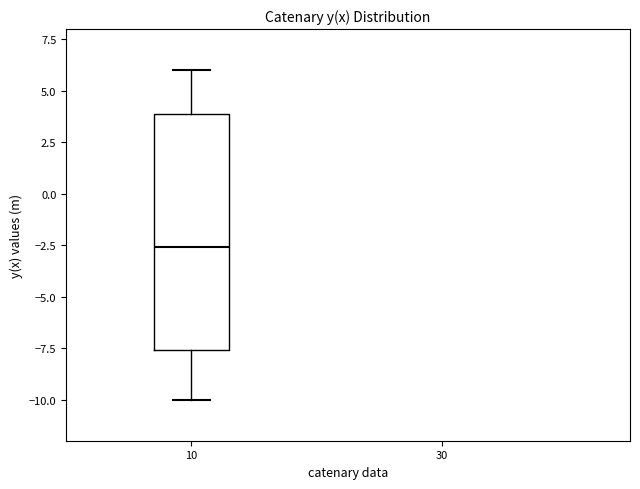

Where is the lower edge of the box at x = 10 on the y-axis? The values are not printed on the chart, so give them approximately, as read against the axis.

-7.5